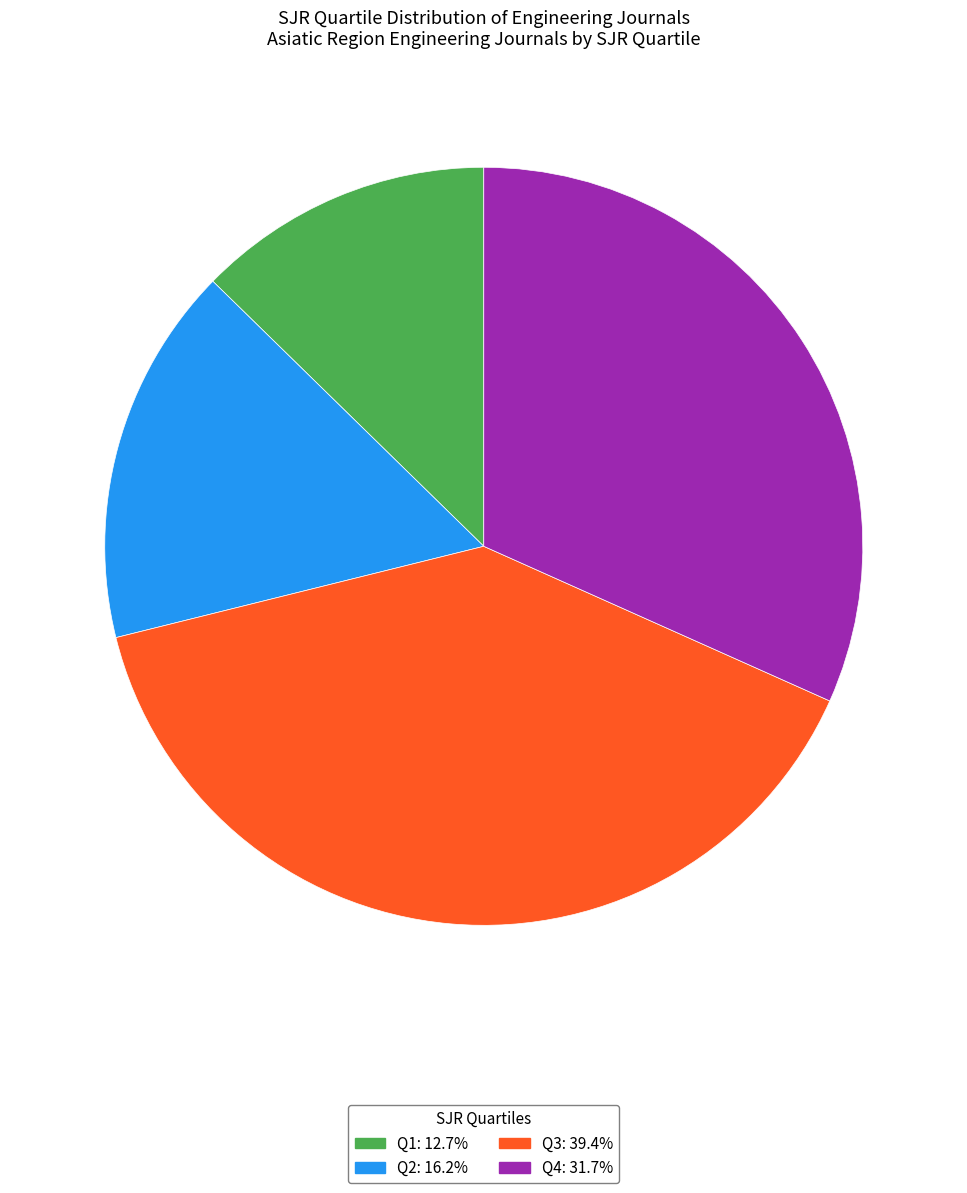

Does Q3: 39.4% represent more than half of the total?

No